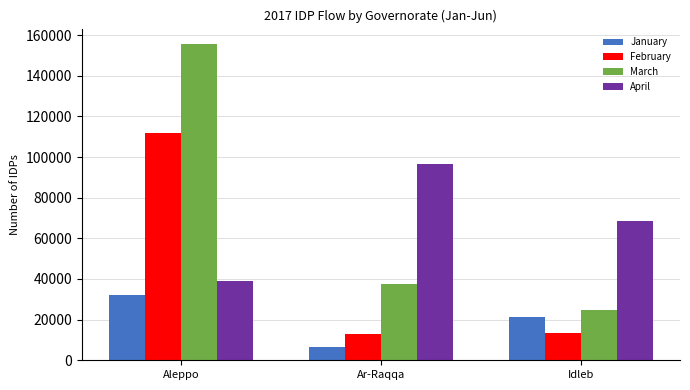

Which category has the lowest value in the March series?

Idleb